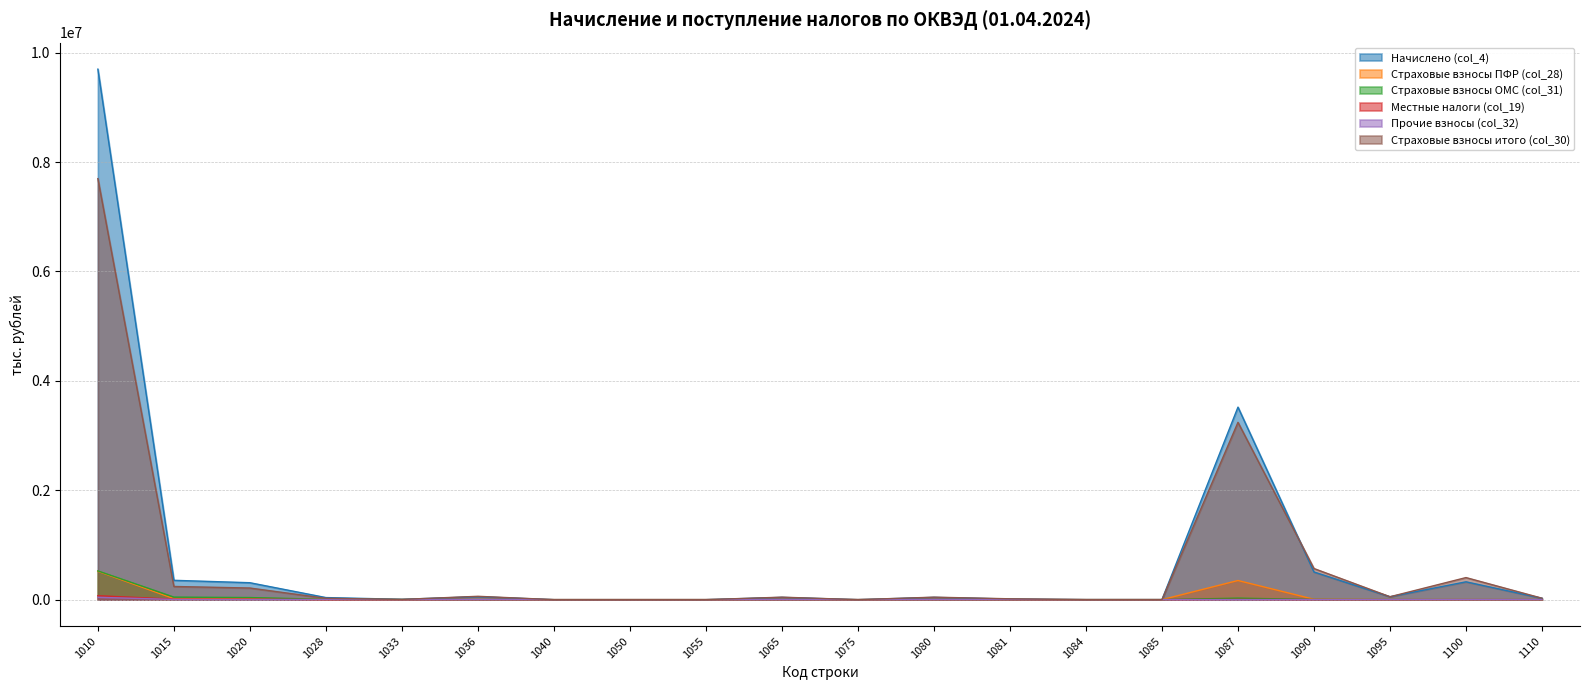

What is the approximate value of Страховые взносы итого (col_30) at 1033?

3936